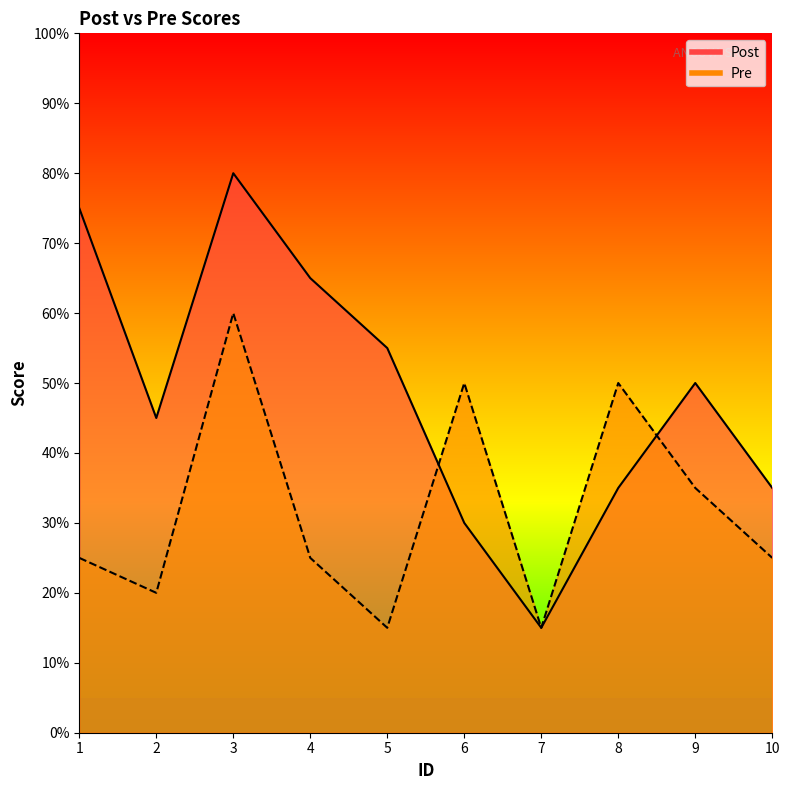

True or false: Post has a value of 45 at 2.

True